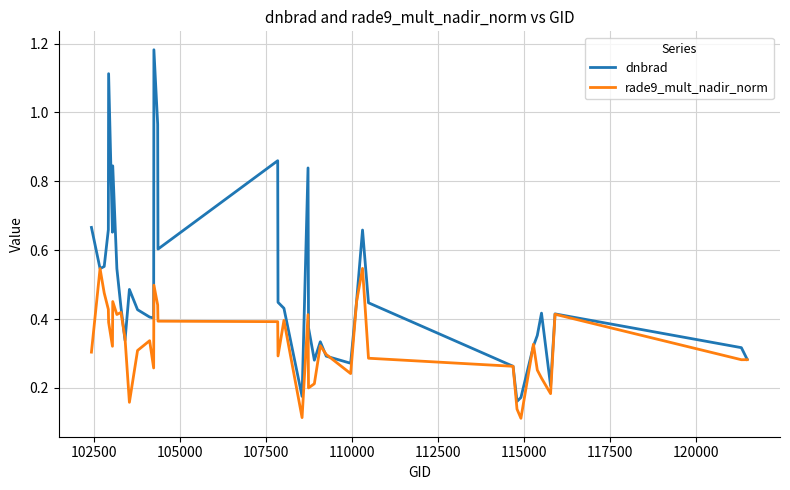

Which series has the largest total across all categories?

dnbrad